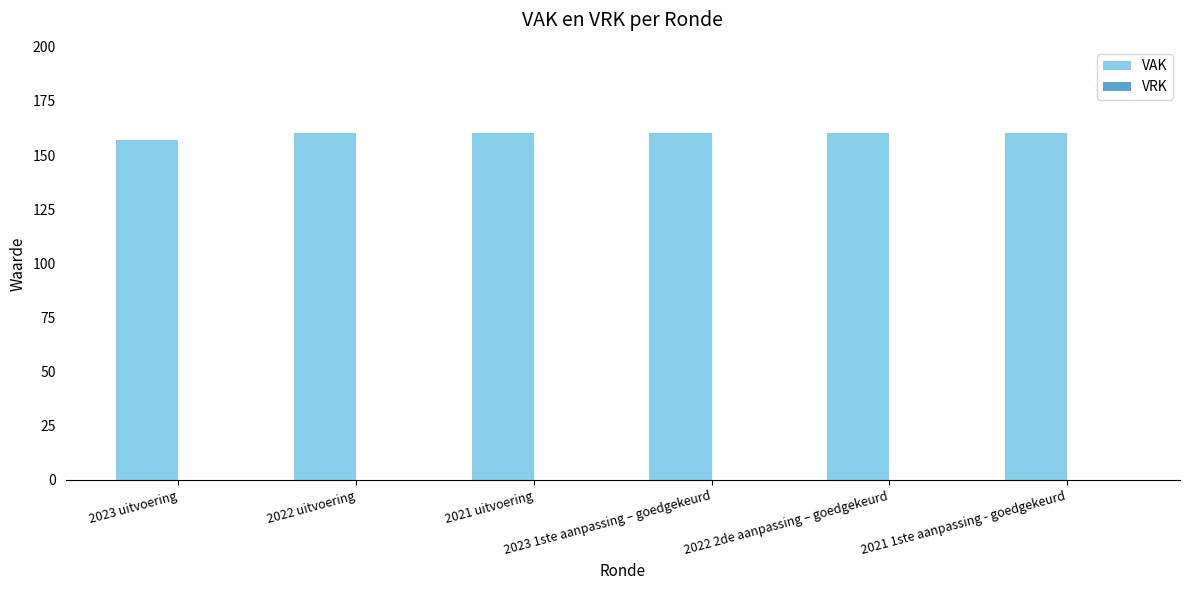

How many bars are there in total?

6